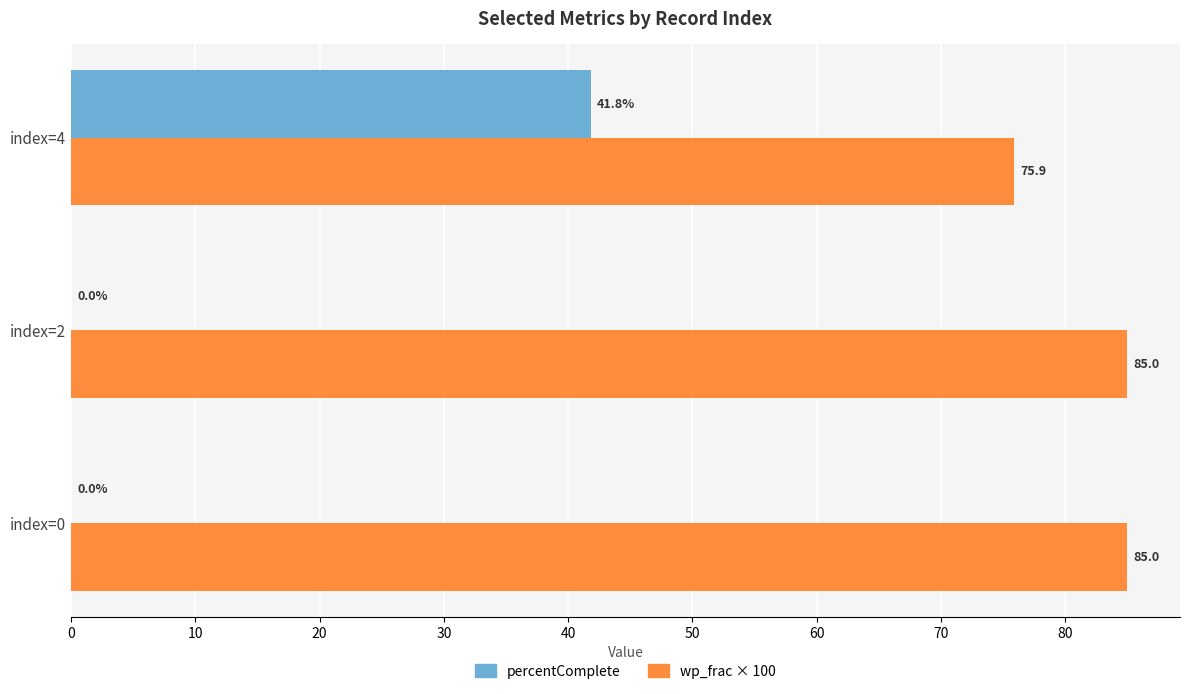

What is the maximum value for percentComplete?

41.8